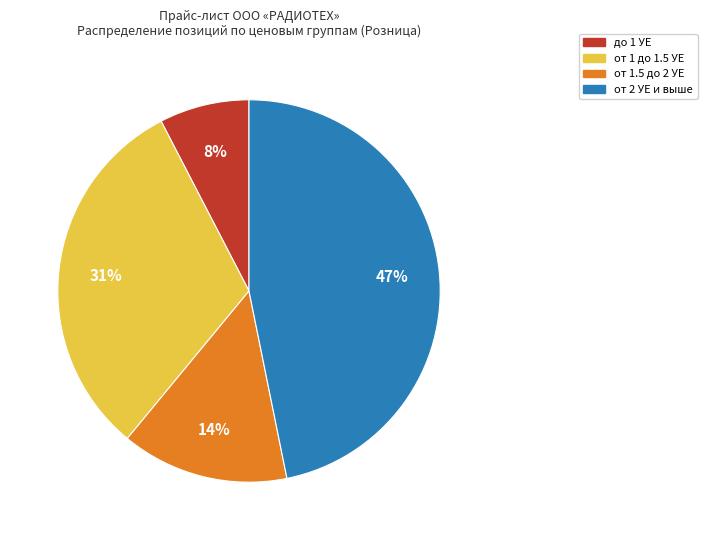

Is there a majority slice in this chart?

No